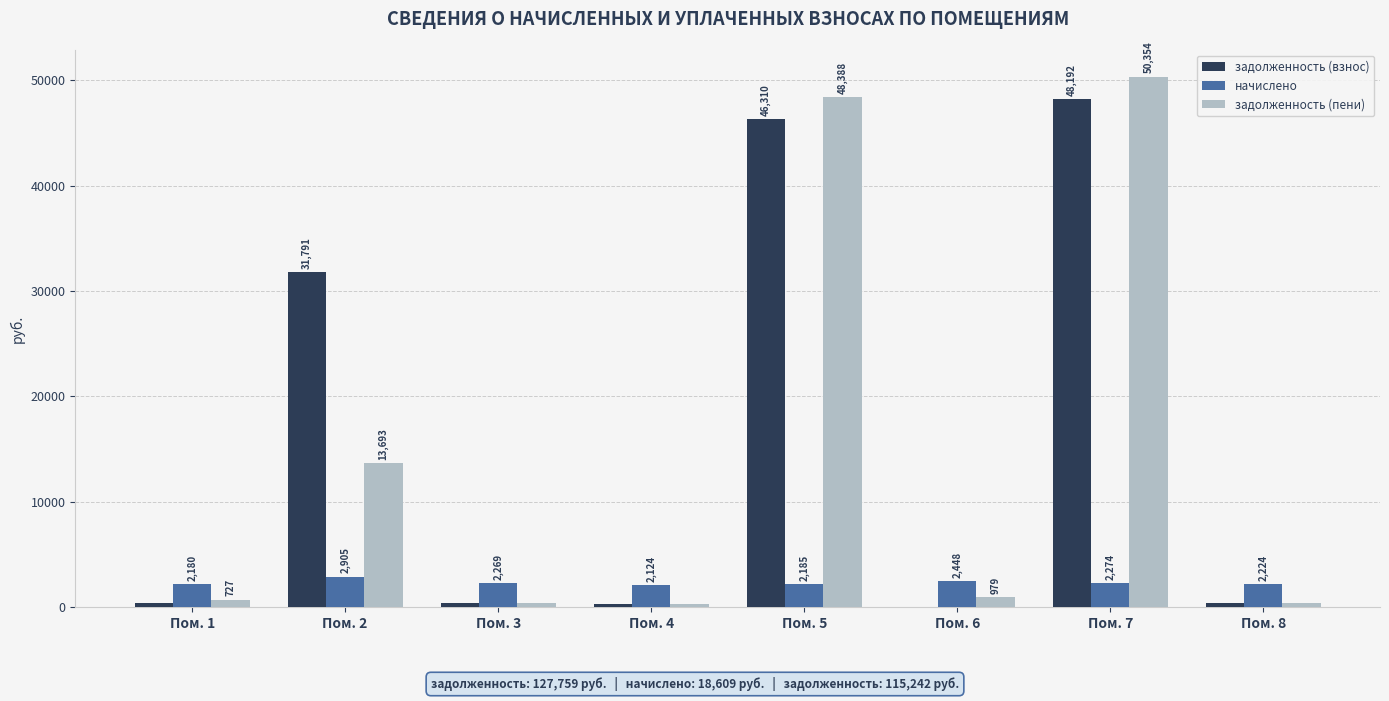

At which label is начислено closest to 2514?

Пом. 6